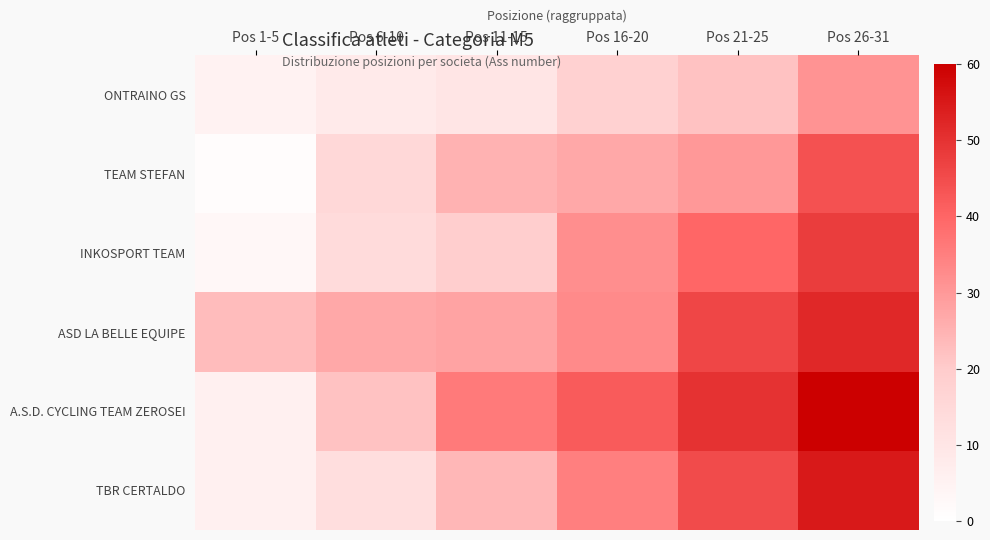

At which category is the sum across all series the highest?

Pos 26-31